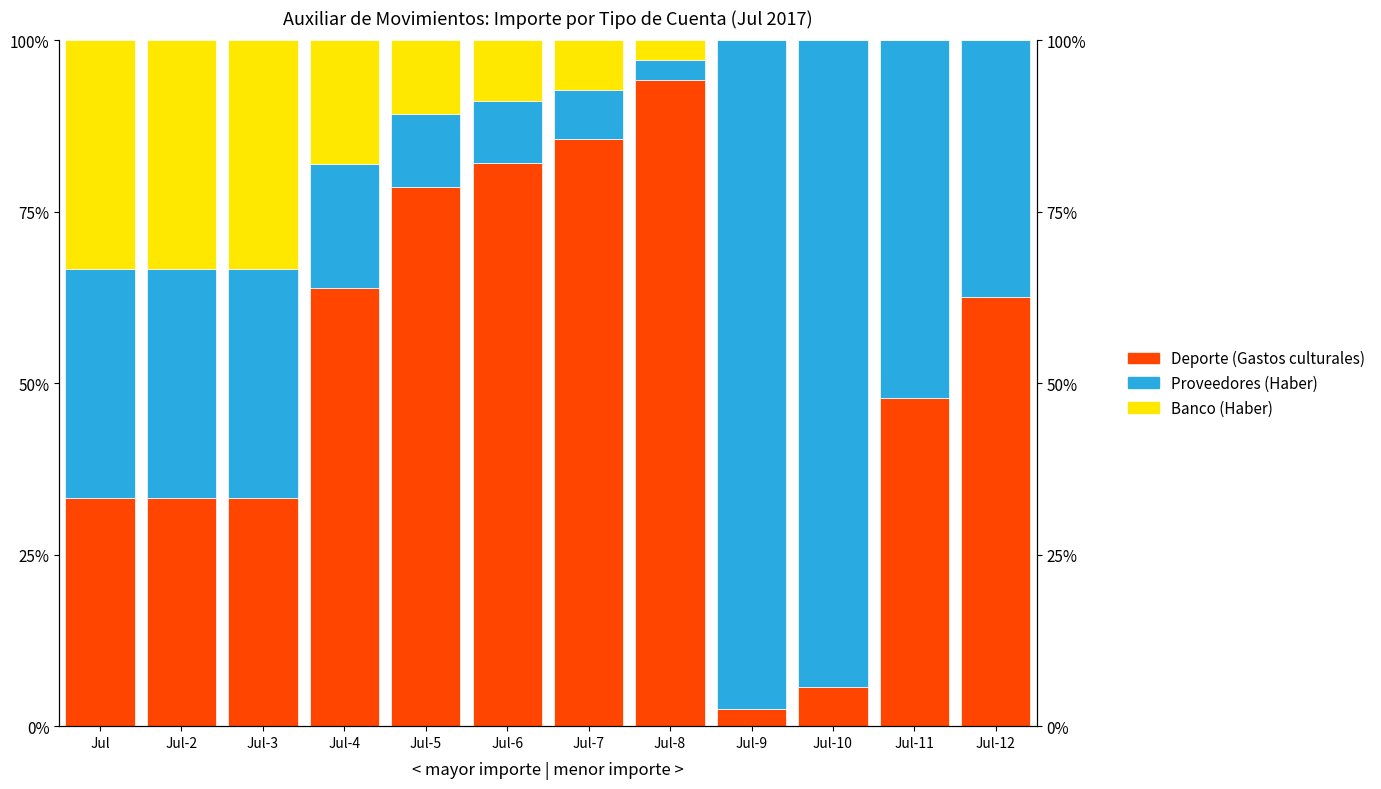

Reading right to left, extract all data points from this chart.

Deporte (Gastos culturales): 62.6	47.9	5.7	2.5	94.2	85.6	82.2	78.6	63.9	33.3	33.3	33.3
Proveedores (Haber): 37.4	52.1	94.3	97.5	2.9	7.2	8.9	10.7	18.0	33.3	33.3	33.3
Banco (Haber): 0.0	0.0	0.0	0.0	2.9	7.2	8.9	10.7	18.0	33.3	33.3	33.3